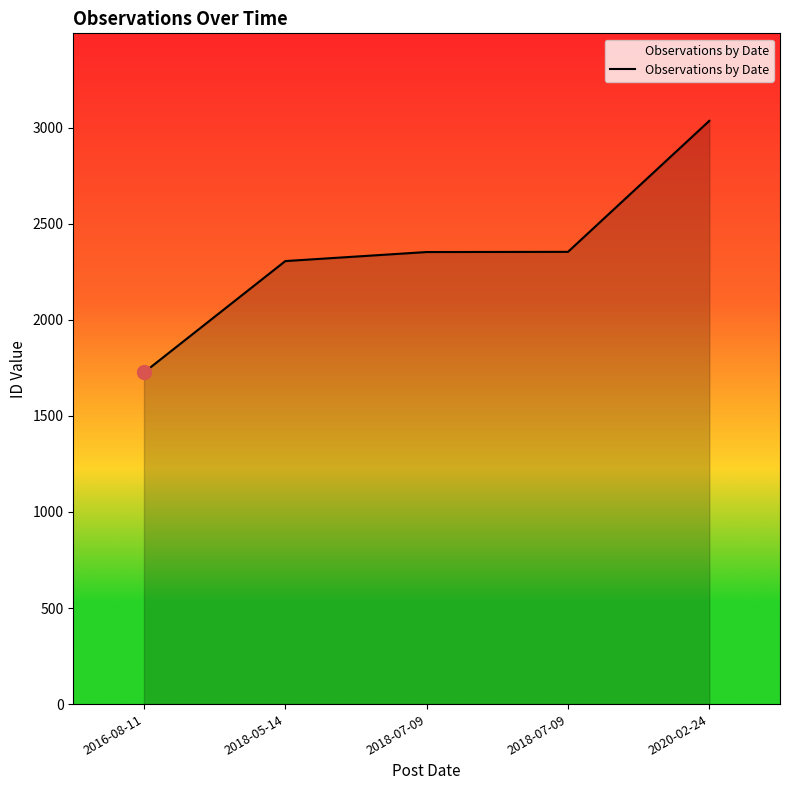

Reading left to right, list all the values displayed in this chart.

2016-08-11=1726	2018-05-14=2306	2018-07-09=2353	2018-07-09=2354	2020-02-24=3036